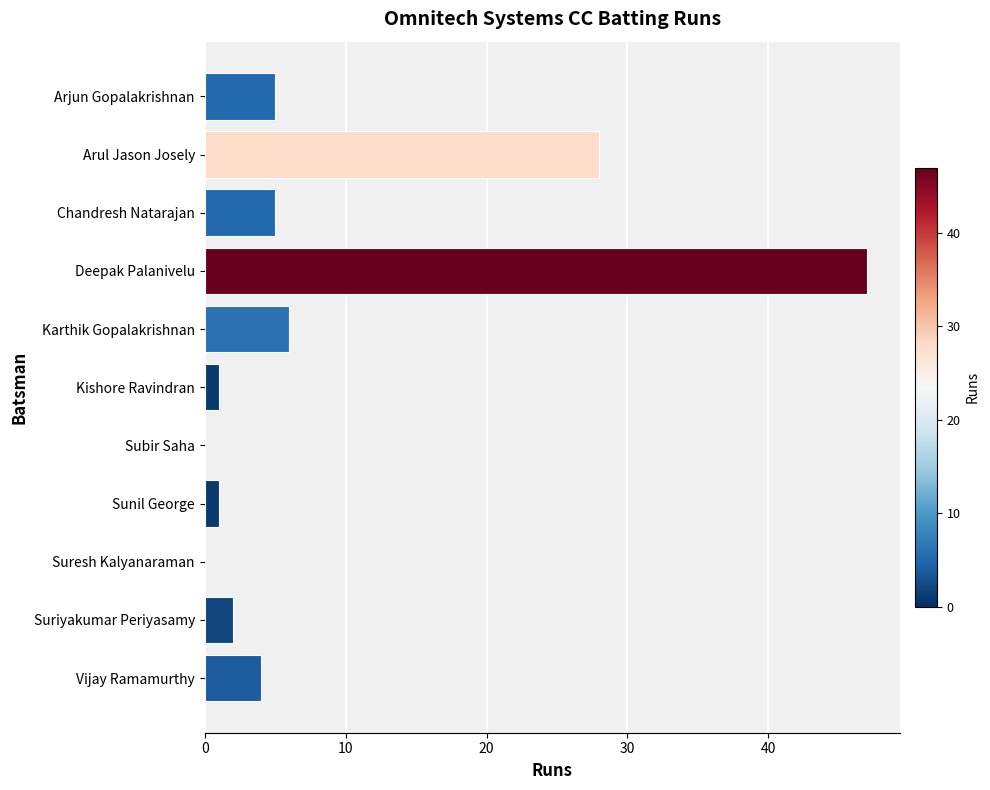

Reading bottom to top, list all the values displayed in this chart.

Vijay Ramamurthy=4	Suriyakumar Periyasamy=2	Suresh Kalyanaraman=0	Sunil George=1	Subir Saha=0	Kishore Ravindran=1	Karthik Gopalakrishnan=6	Deepak Palanivelu=47	Chandresh Natarajan=5	Arul Jason Josely=28	Arjun Gopalakrishnan=5